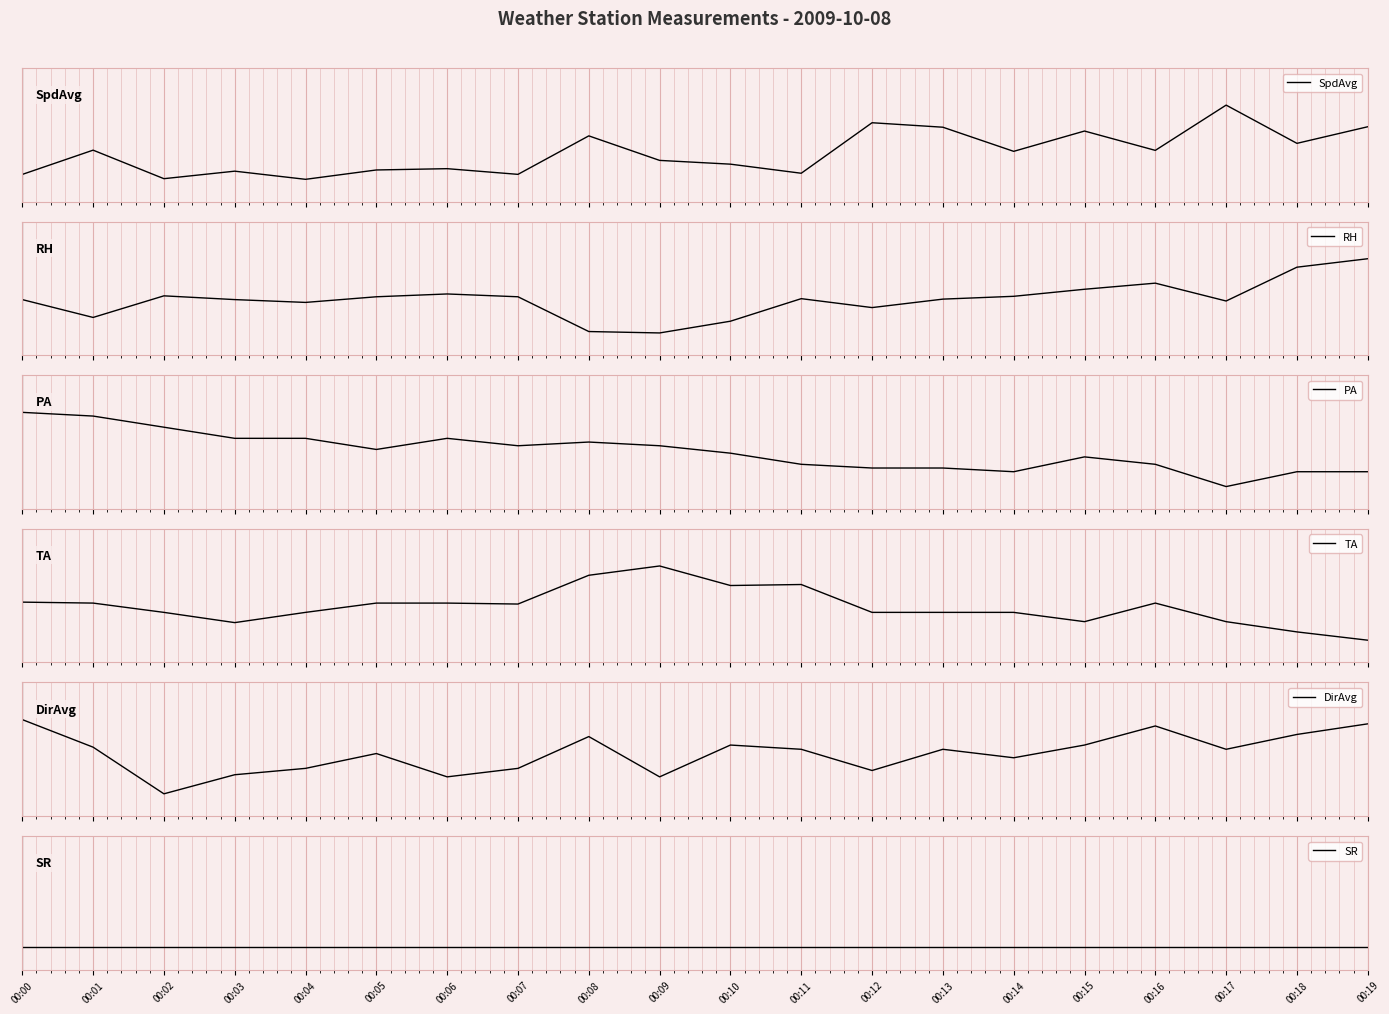

What is the difference between the RH values at 00:06 and 00:00?

0.1